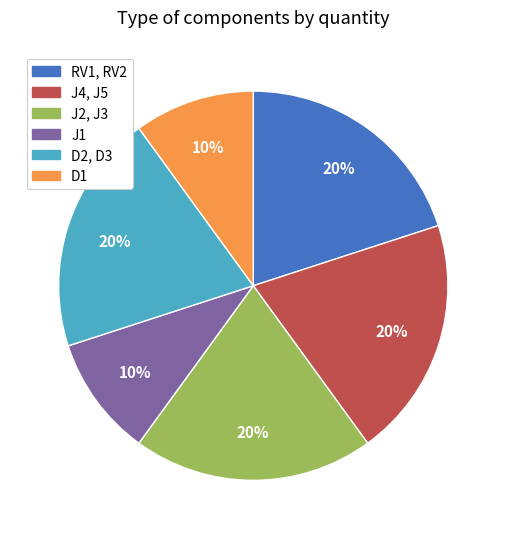

How many segments does this pie chart have?

6